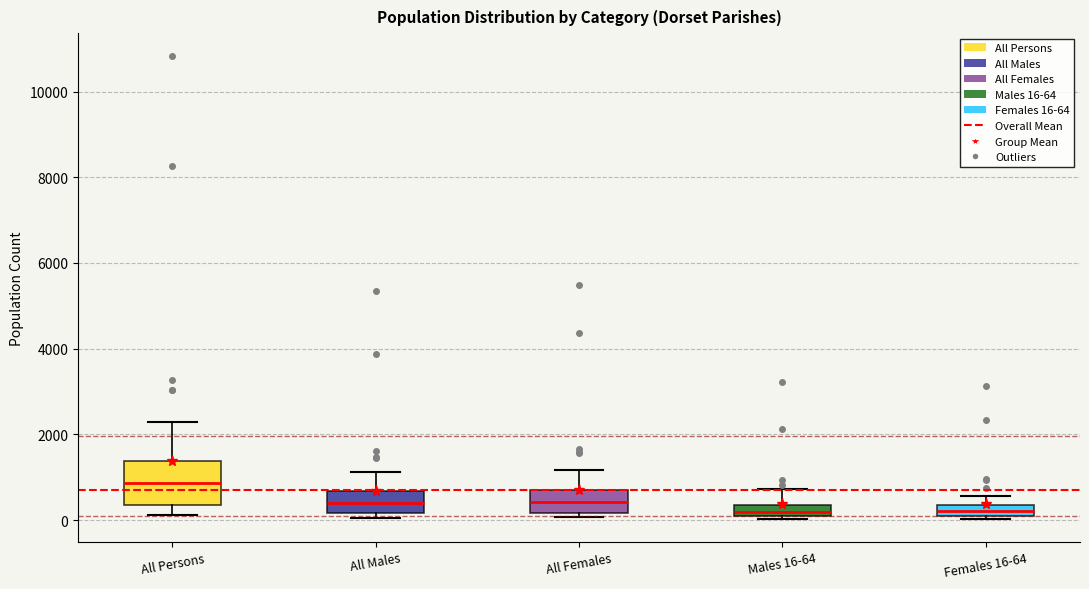

Which box has the highest median line?

All Persons